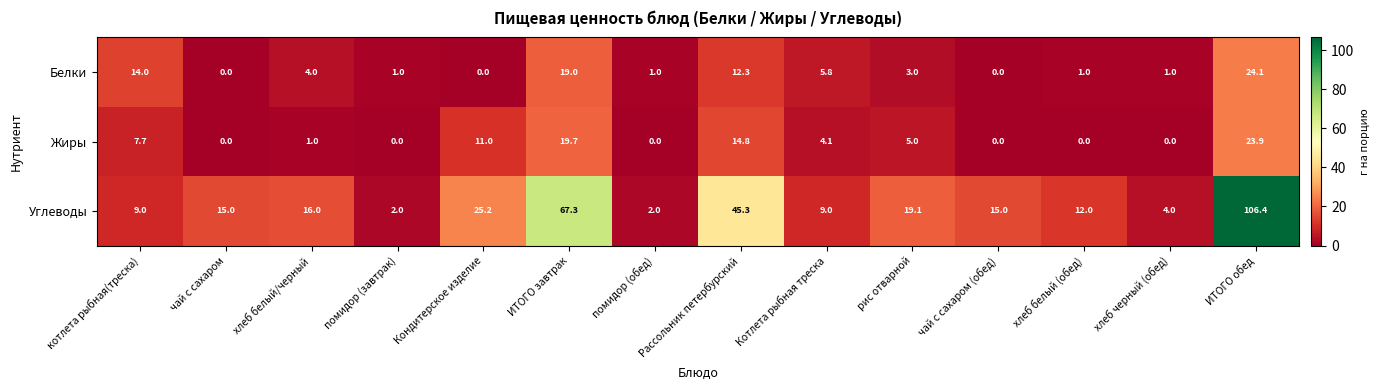

True or false: Углеводы has a value of 4.0 at хлеб черный (обед).

True